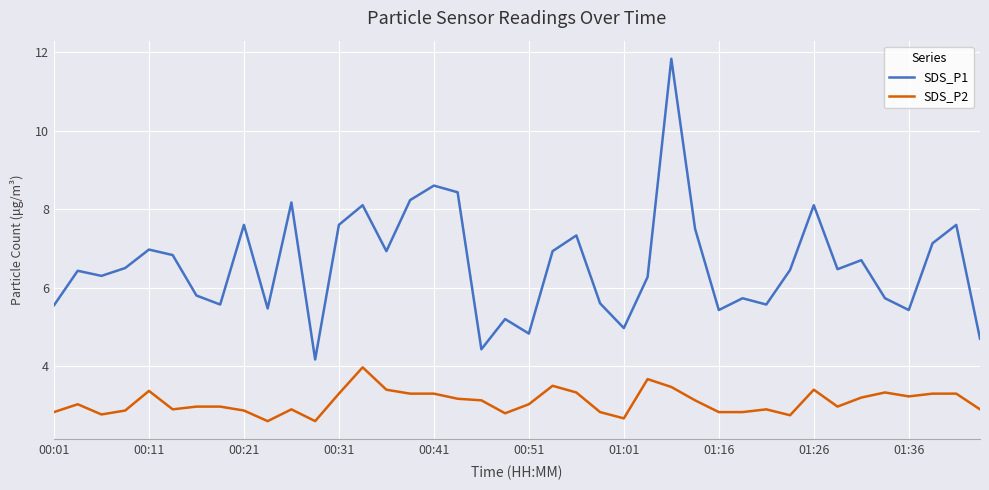

Which series has the widest spread of values?

SDS_P1